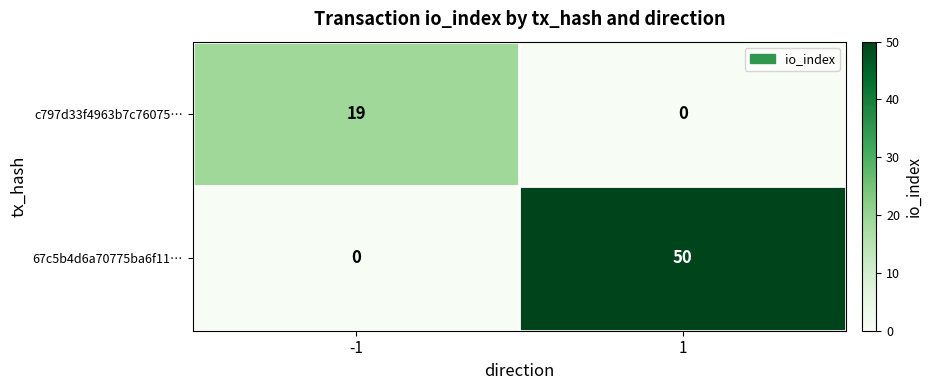

How many distinct data groups are displayed?

2